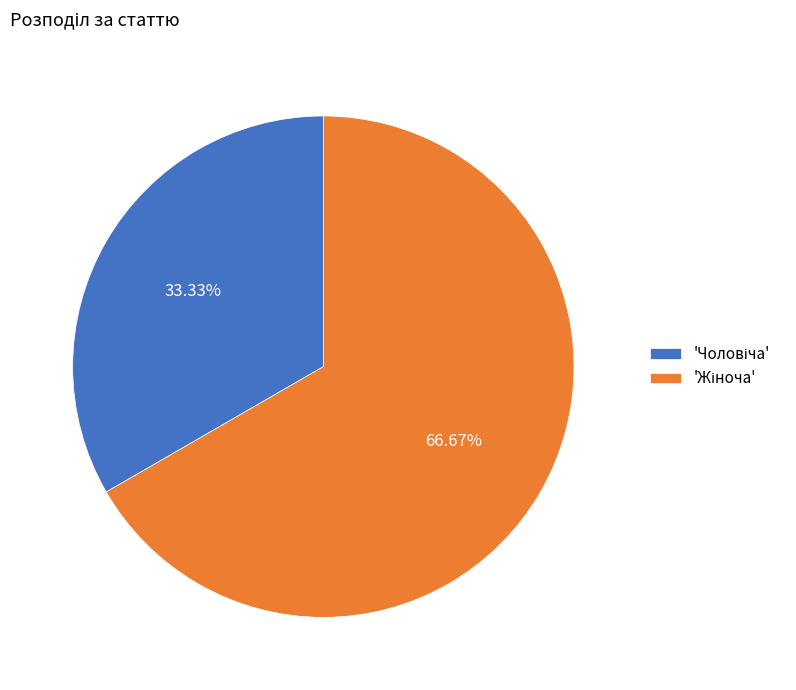

Does any single category account for the majority?

Yes